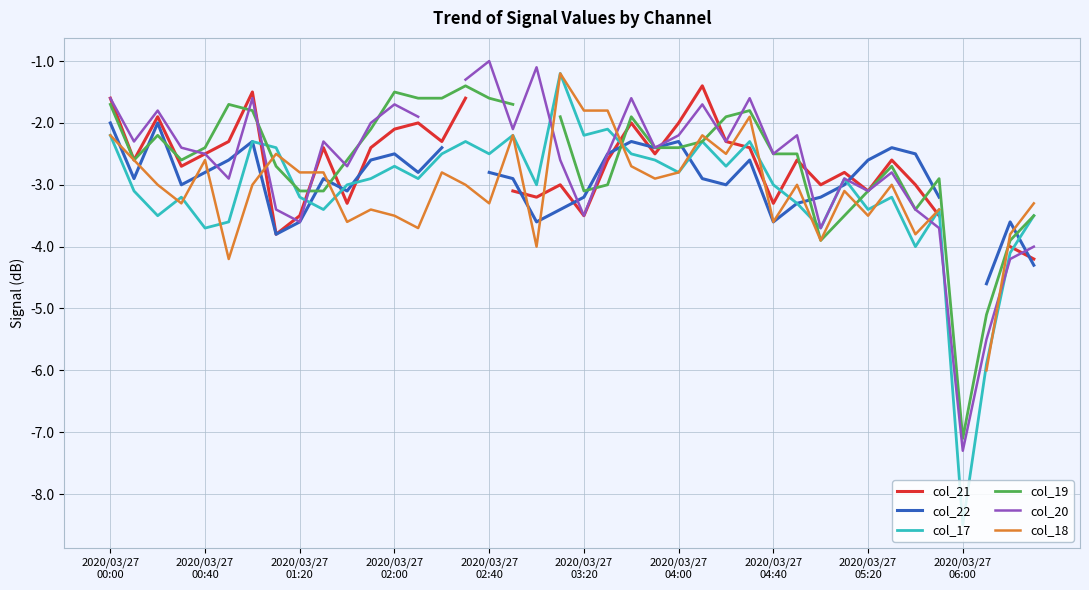

True or false: col_18 has more than 0 interior local peaks.

True